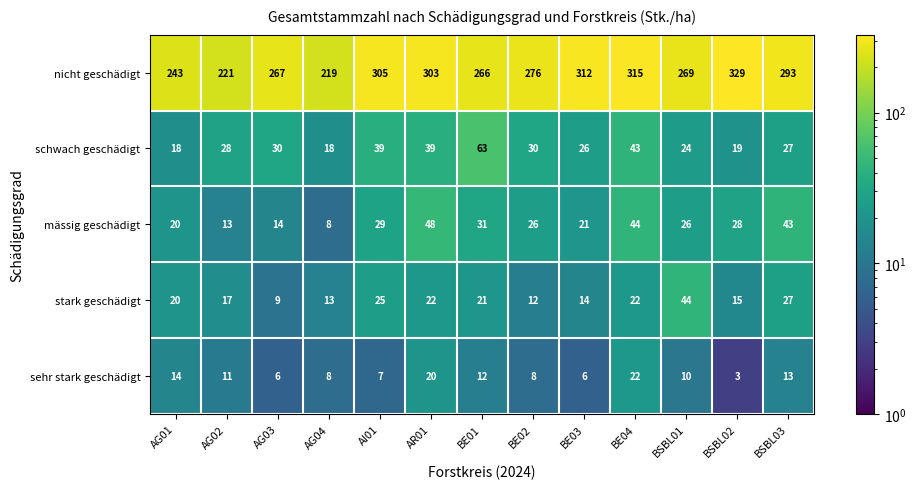

Which series has the largest total across all categories?

nicht geschädigt